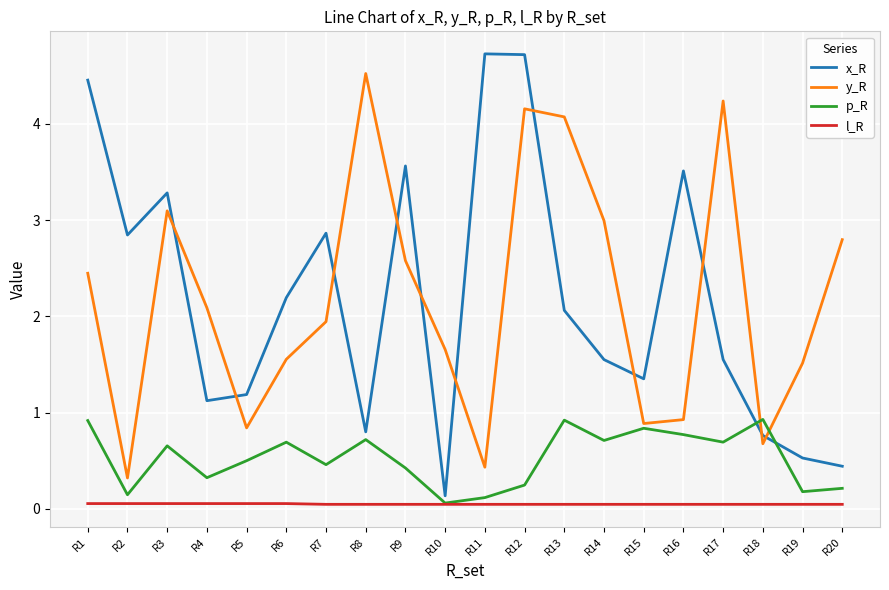

True or false: x_R has a value of 1.2 at R18.

False